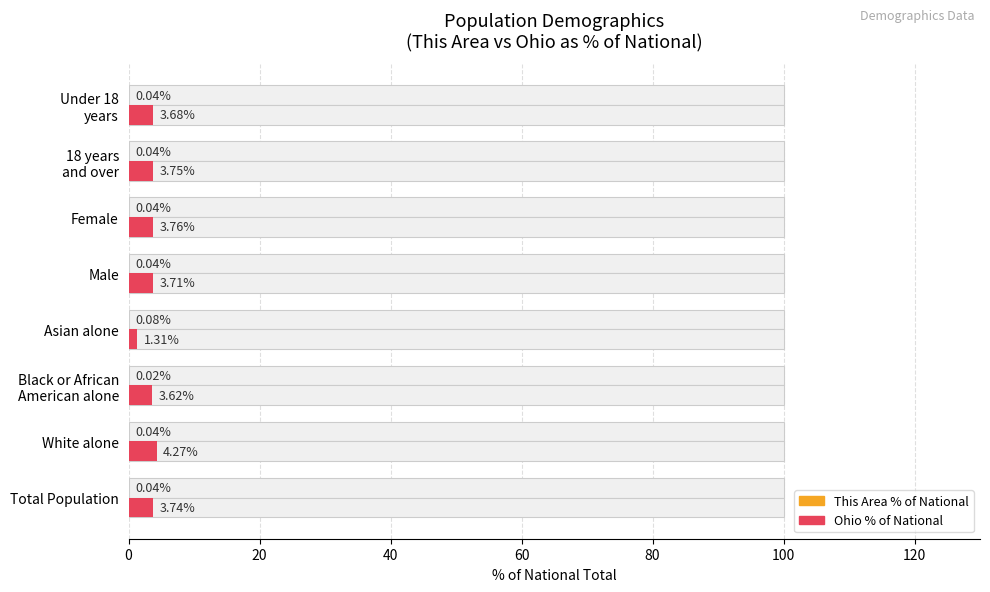

What is the sum of all Ohio % of National values?

27.8